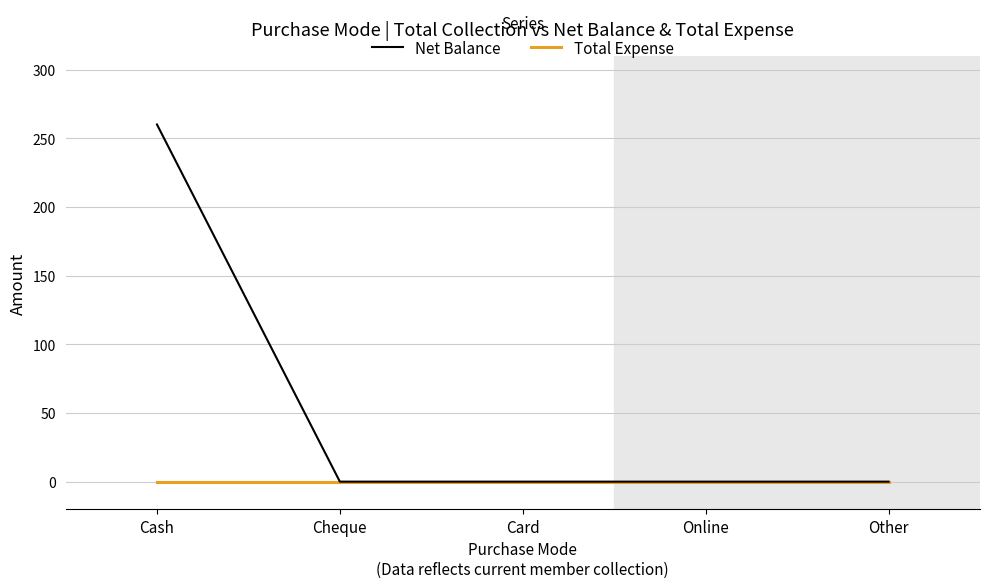

Between Cash and Online, which series saw the biggest shift?

Net Balance